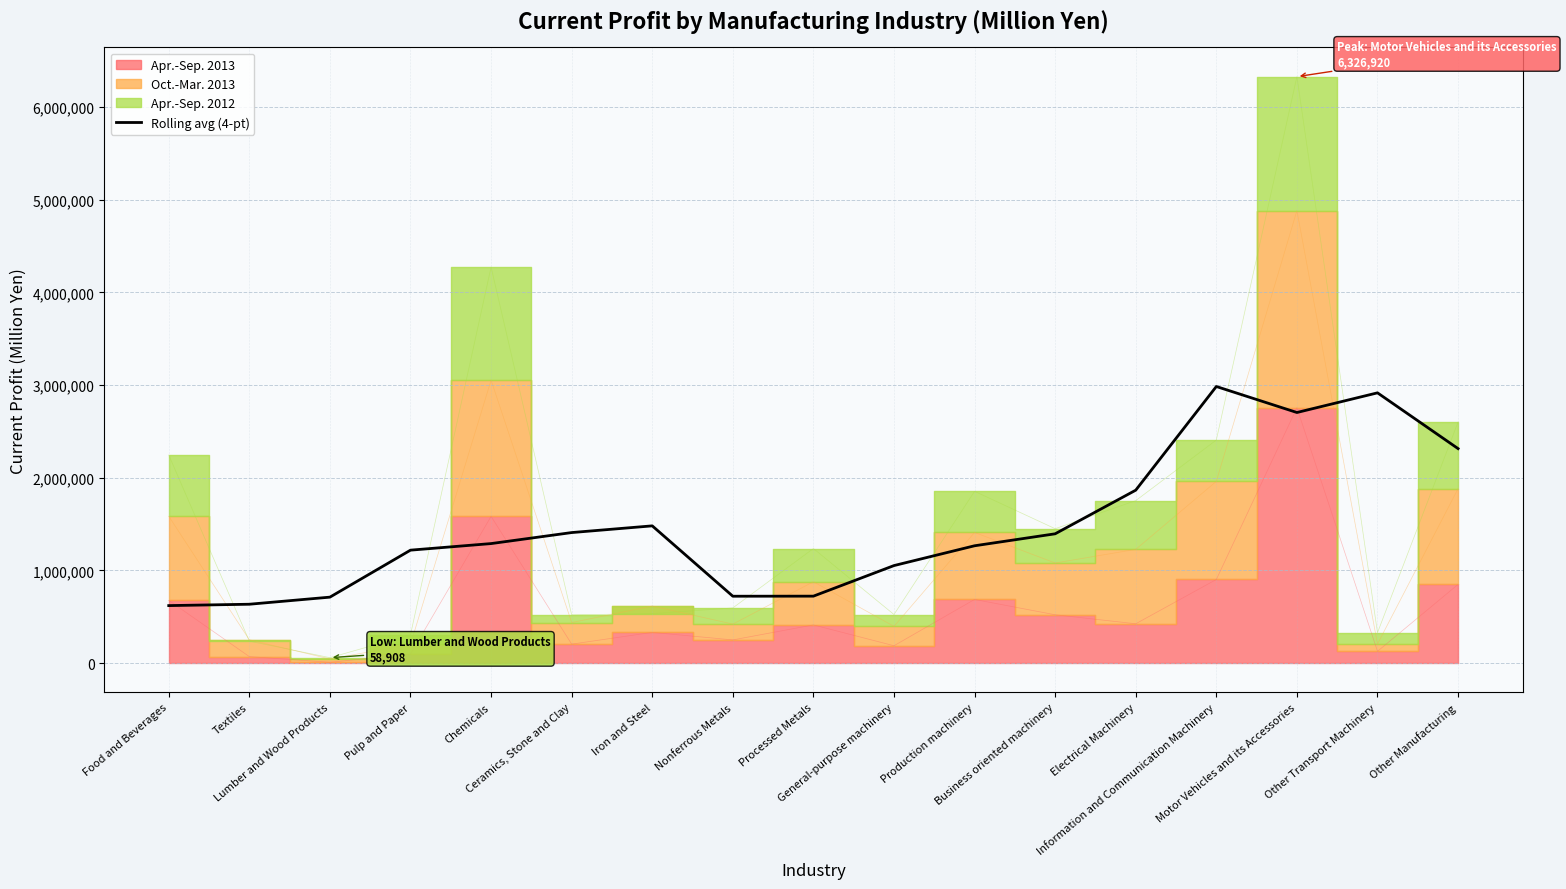

What is the change in value from Chemicals to Electrical Machinery?

+576131.8